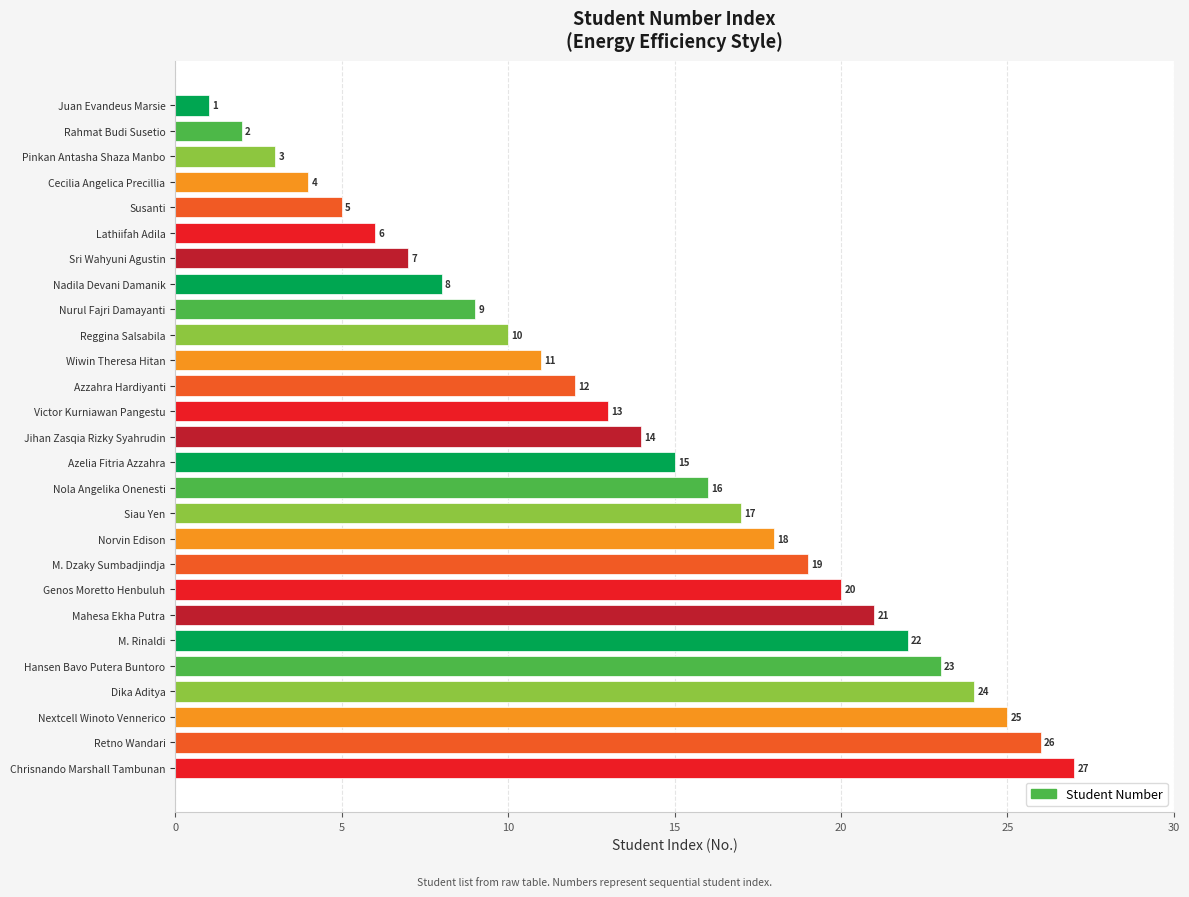

What is the difference between the maximum and minimum values?

26